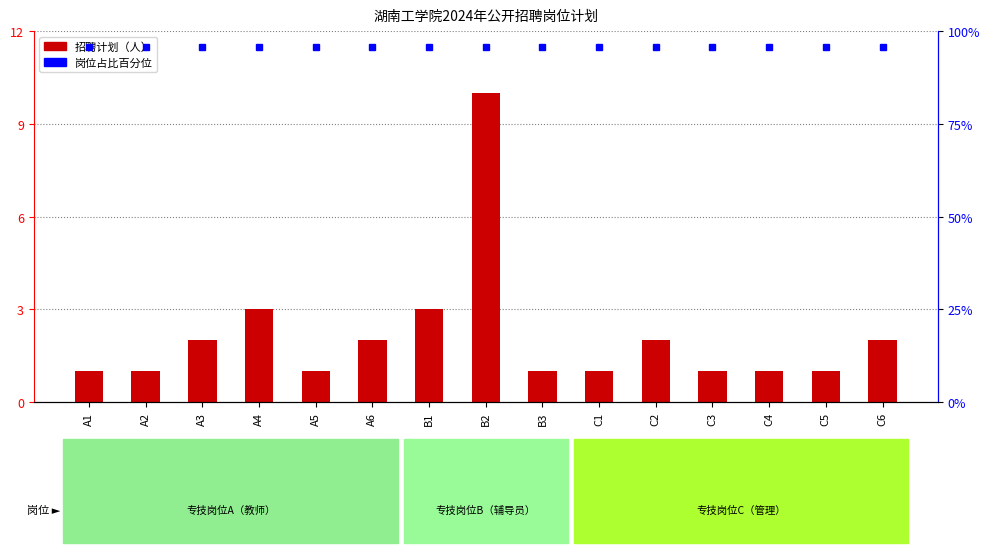

What is the value of the 14th bar from the left?

1